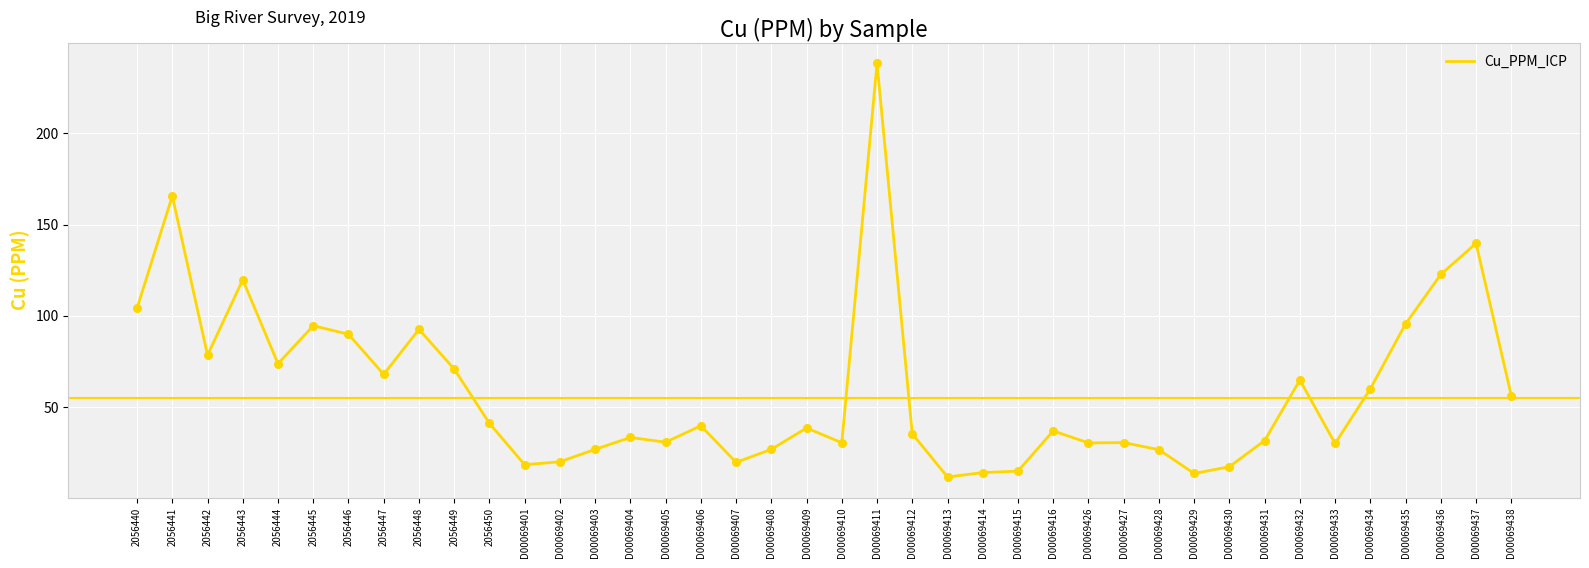

What is the change in value from 2056442 to D00069405?

-47.6